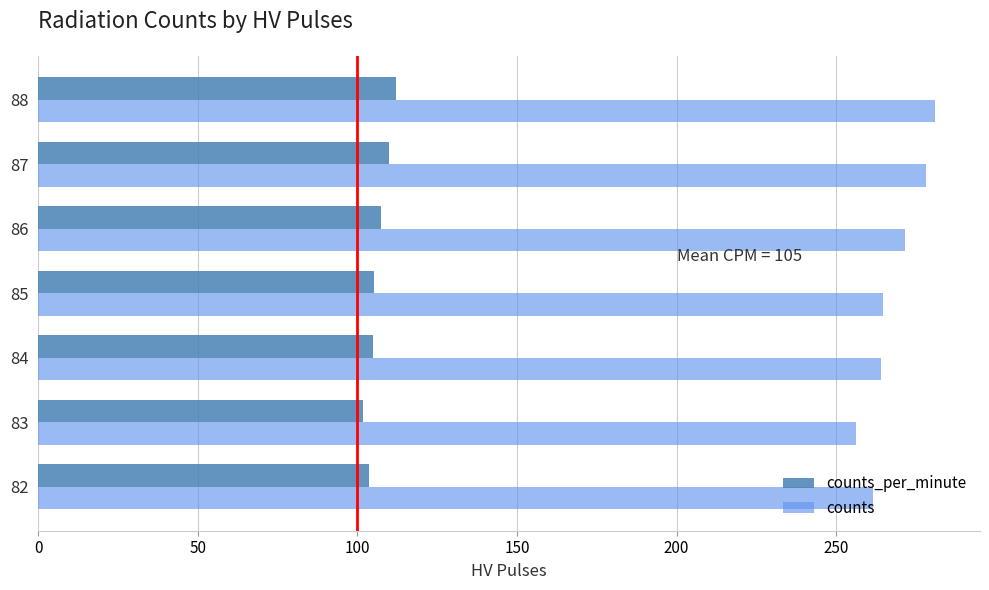

Rank the series by their average value, from highest to lowest.

counts, counts_per_minute